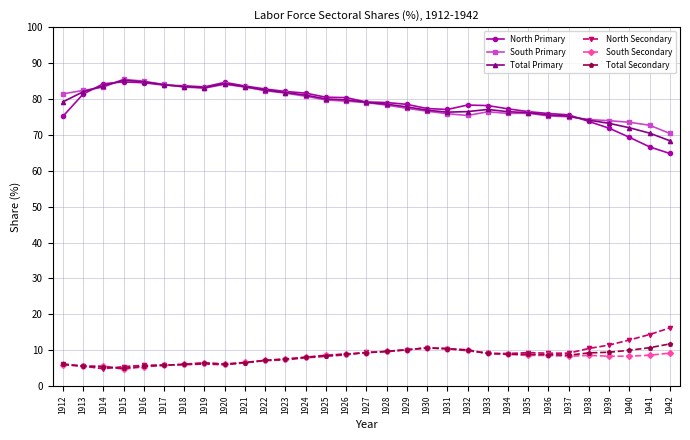

What is the sum of all Total Primary values?

2441.5